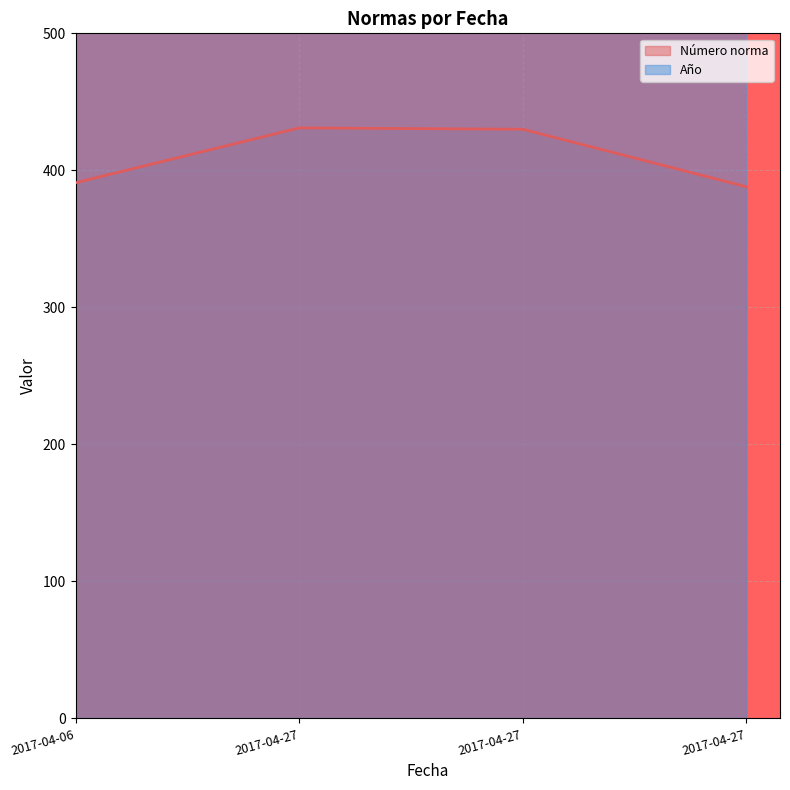

What is the sum of all values?

1640